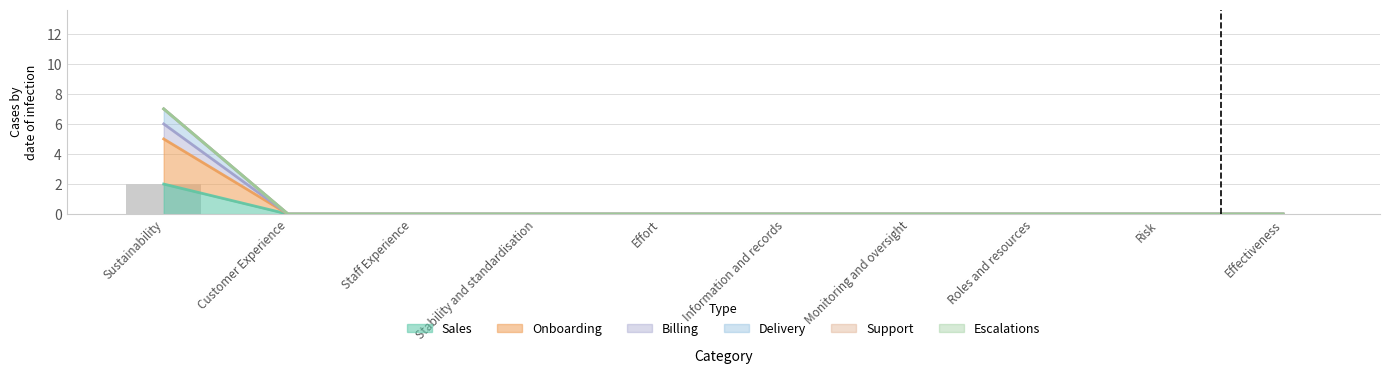

Count the number of categories in the chart.

10